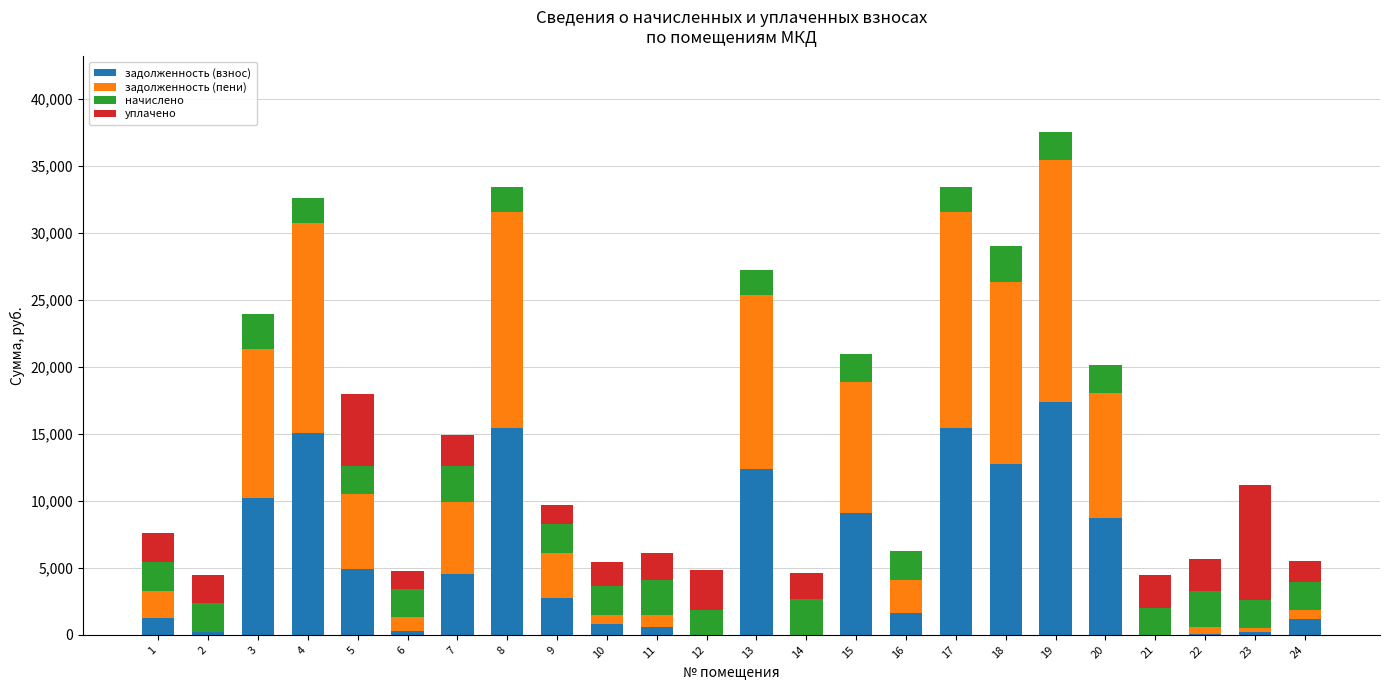

At which category is the sum across all series the highest?

19